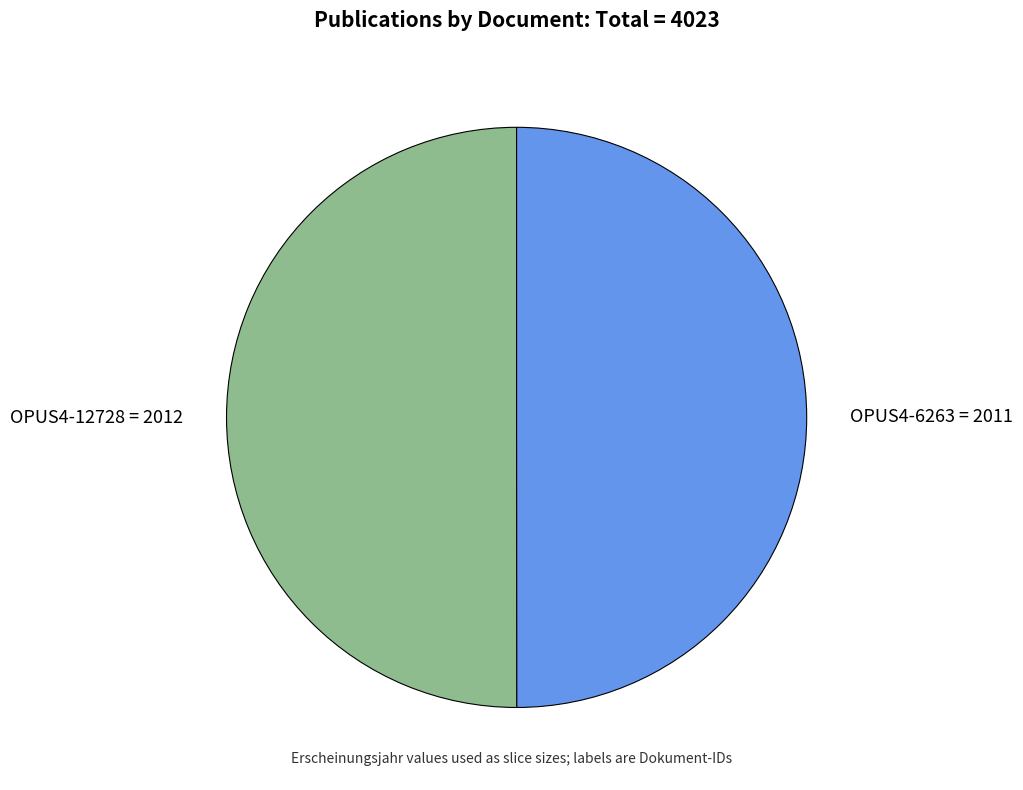

What is the ratio of the value at OPUS4-12728 = 2012 to the value at OPUS4-6263 = 2011?

1.0